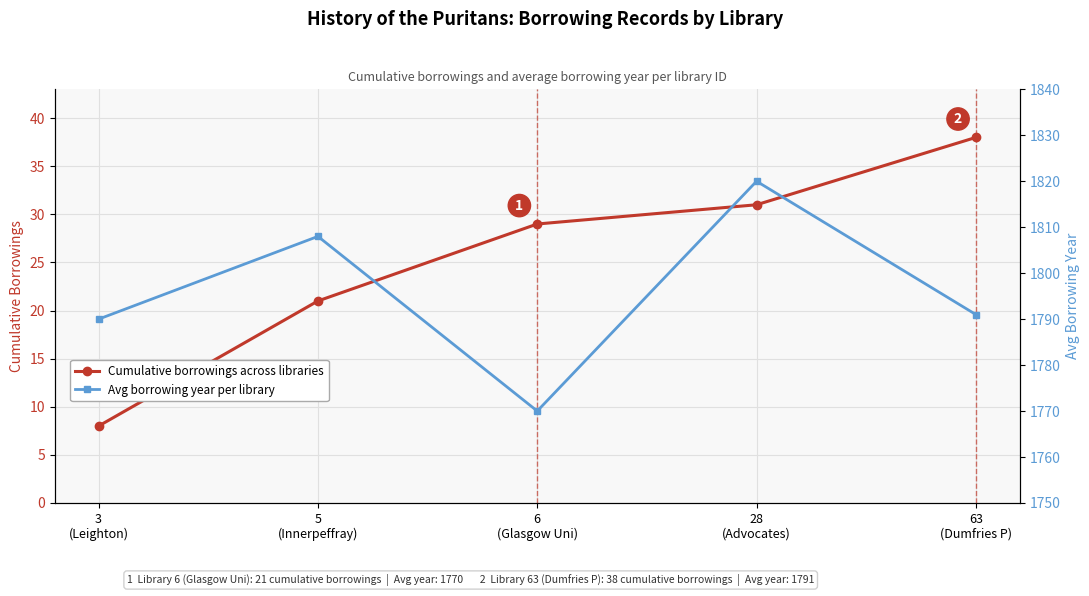

True or false: Cumulative borrowings across libraries and Avg borrowing year per library intersect in this chart.

False